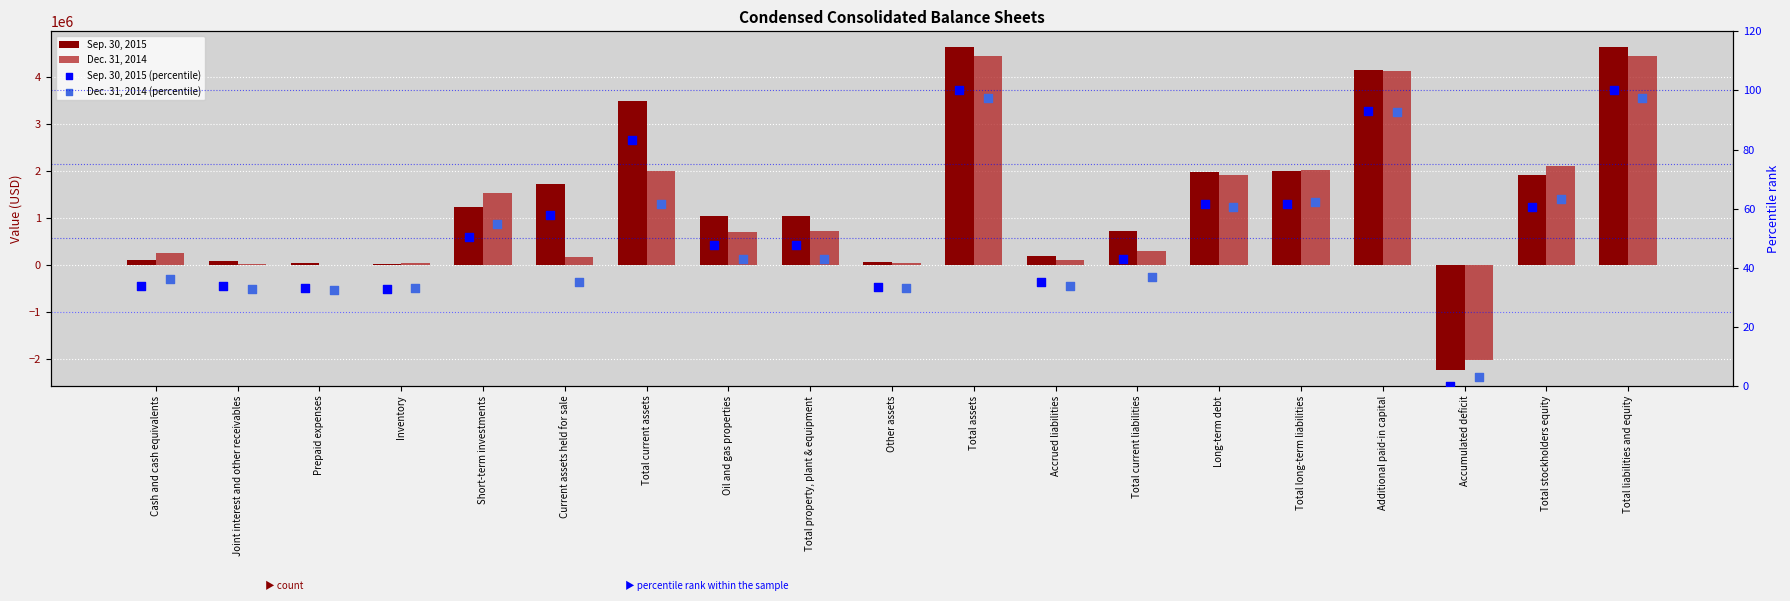

Which series has the largest total across all categories?

Sep. 30, 2015